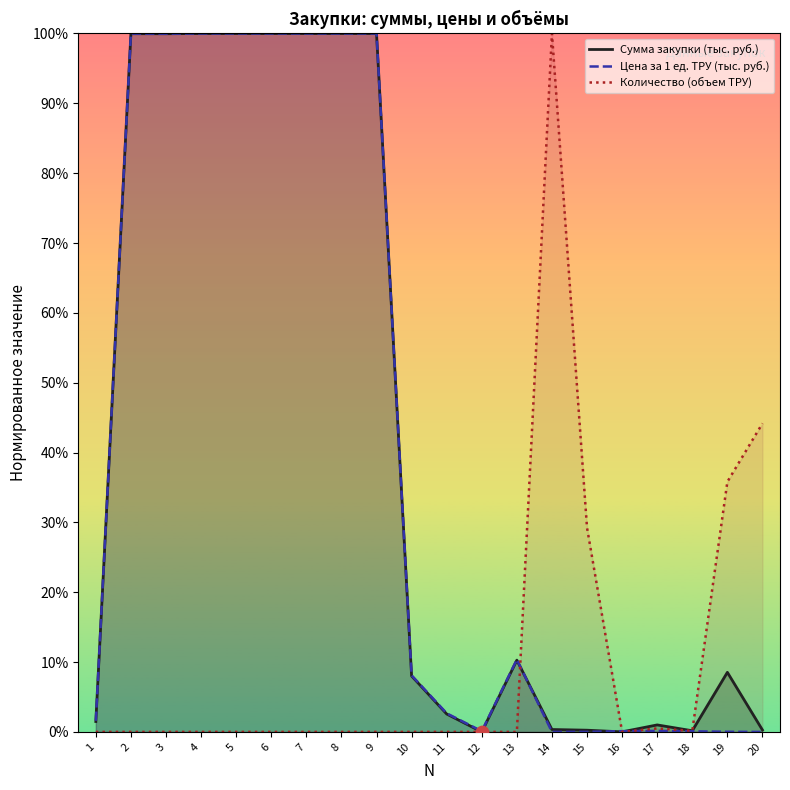

Which series has the widest spread of Y values?

Сумма закупки (тыс. руб.)